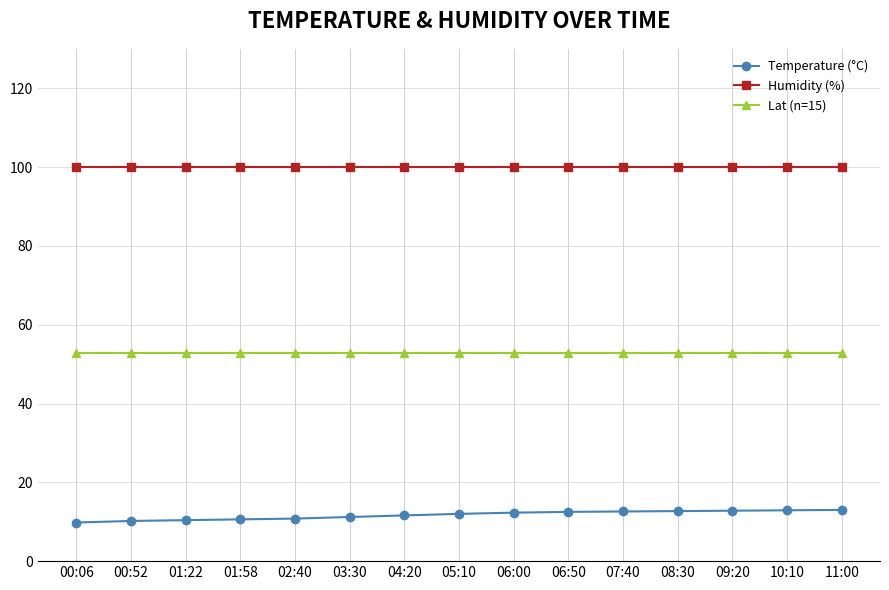

The value of Humidity (%) at 02:40 is 99.9. True or false?

True